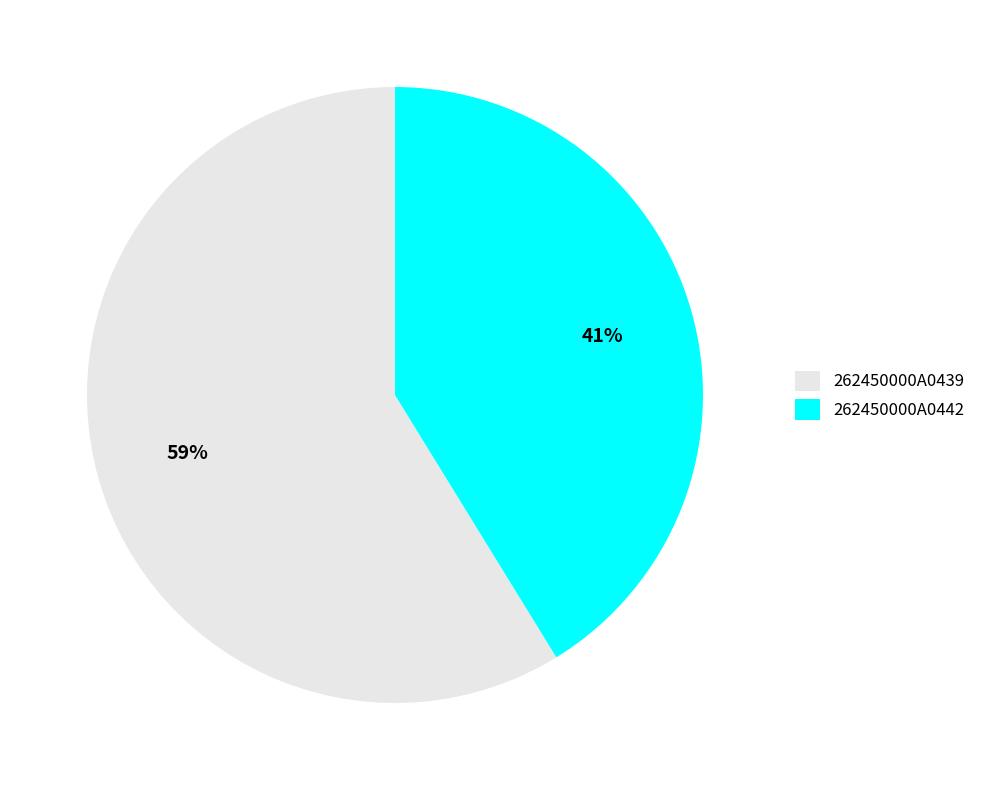

Approximately how many times larger is the value at 262450000A0439 compared to 262450000A0442?

1.4